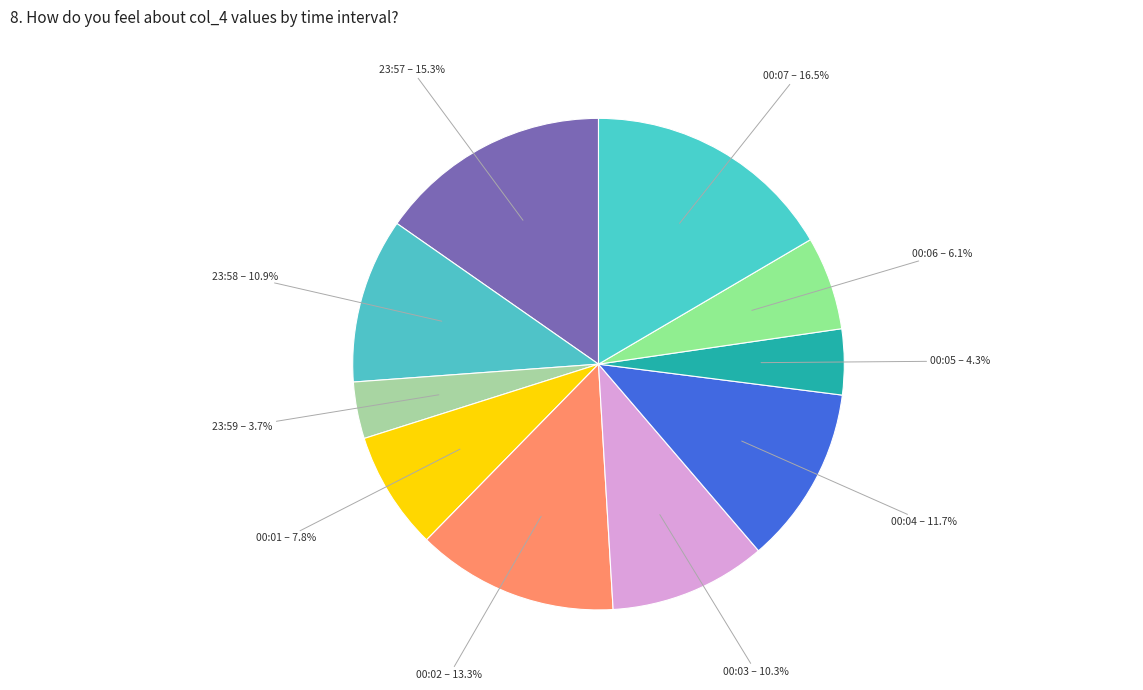

Which category has the biggest portion of the pie?

00:07